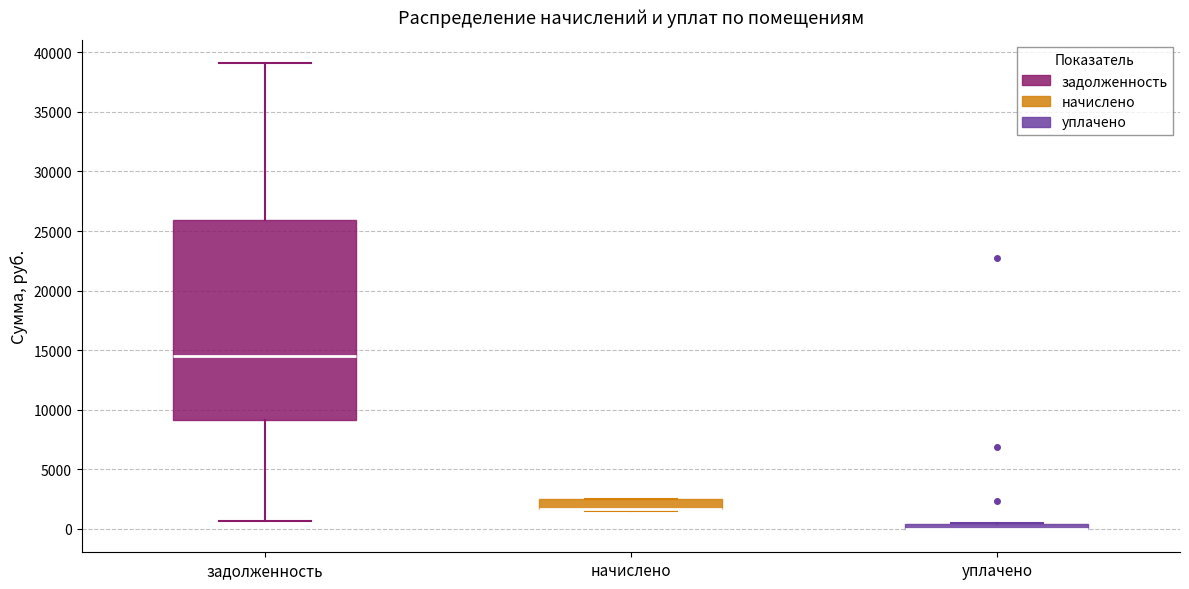

Where is the upper edge of the box for начислено on the y-axis? The values are not printed on the chart, so give them approximately, as read against the axis.

2500